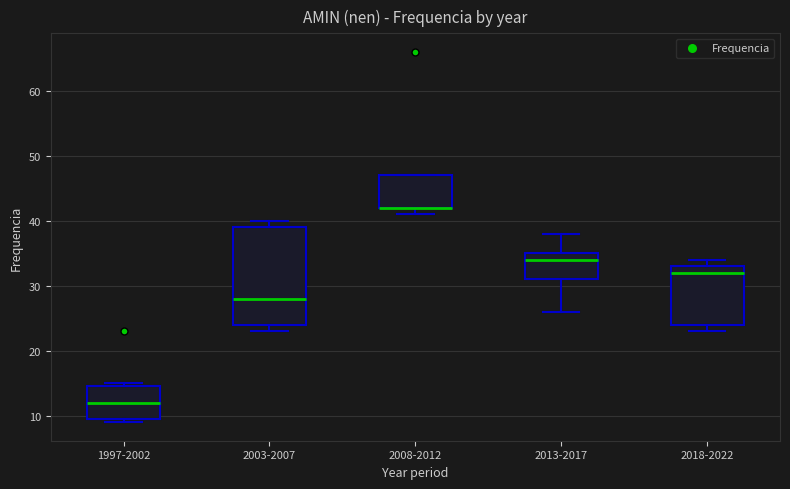

Where is the lower edge of the box for 1997-2002 on the y-axis? The values are not printed on the chart, so give them approximately, as read against the axis.

10